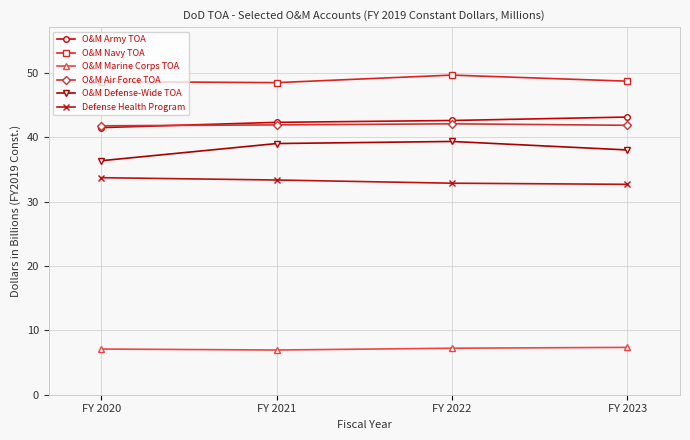

What is the greatest value displayed?

49.6